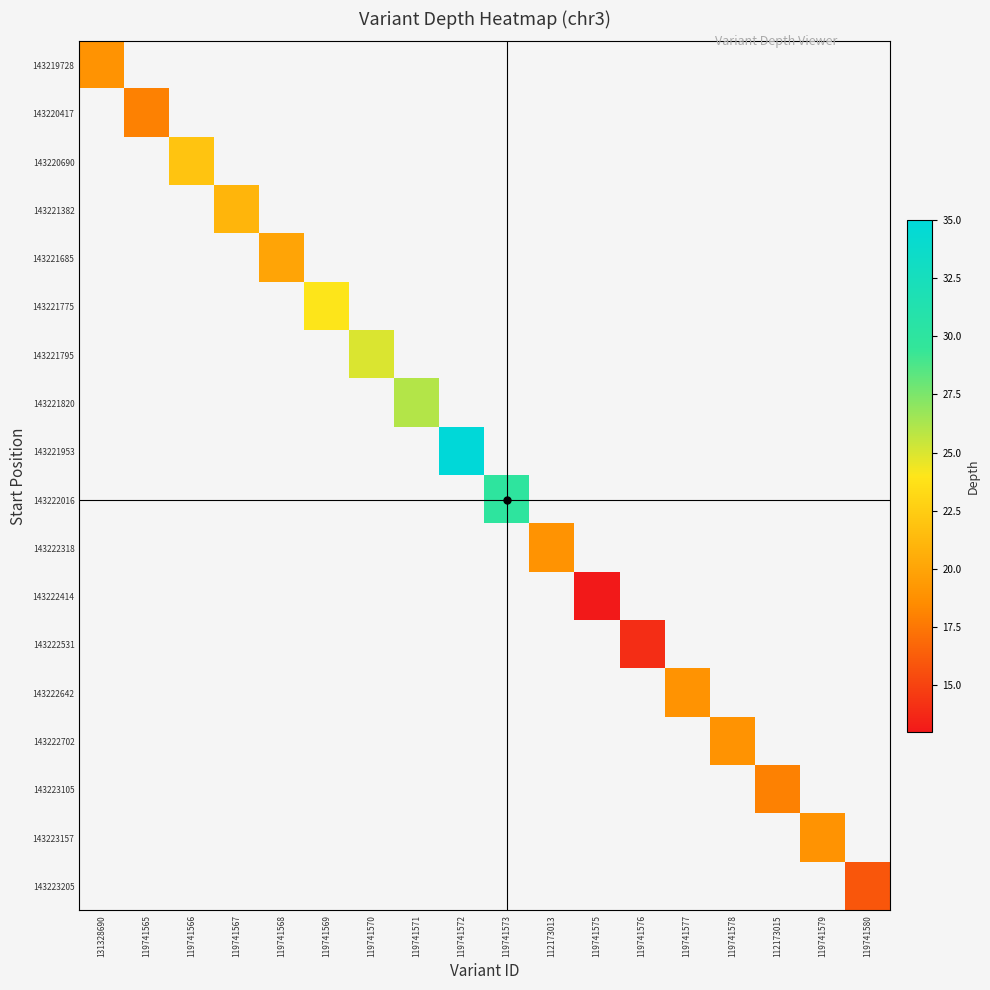

Which series has the largest range (max minus min)?

143219728